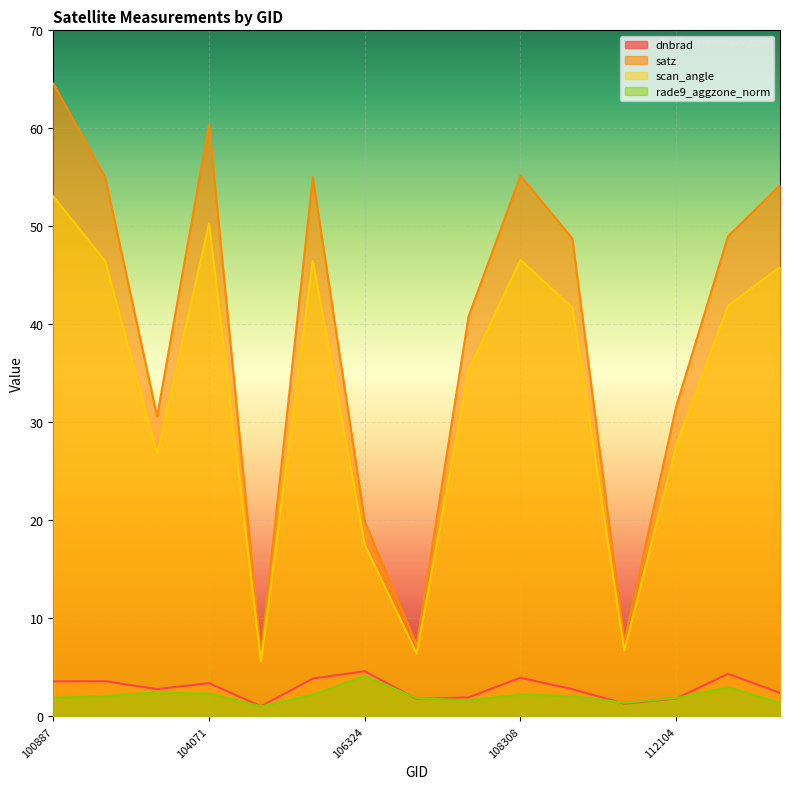

Which series ends up on top after the final intersection of dnbrad and rade9_aggzone_norm?

dnbrad